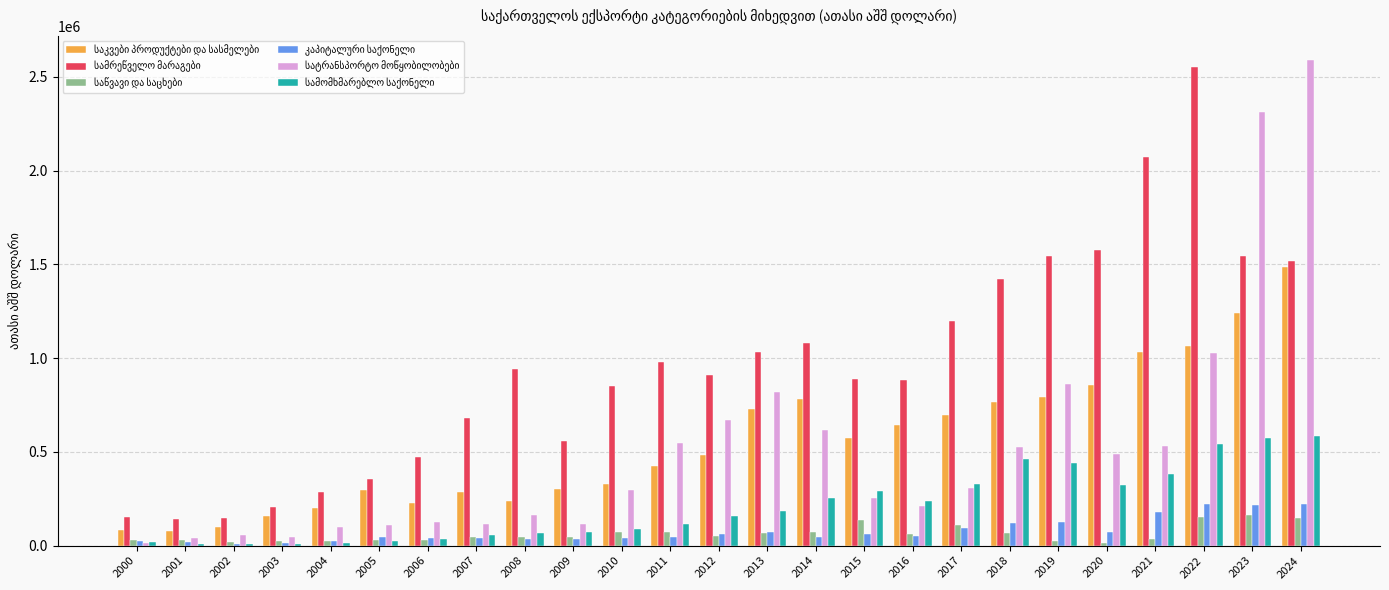

What is the maximum value shown in the chart?

2590266.3